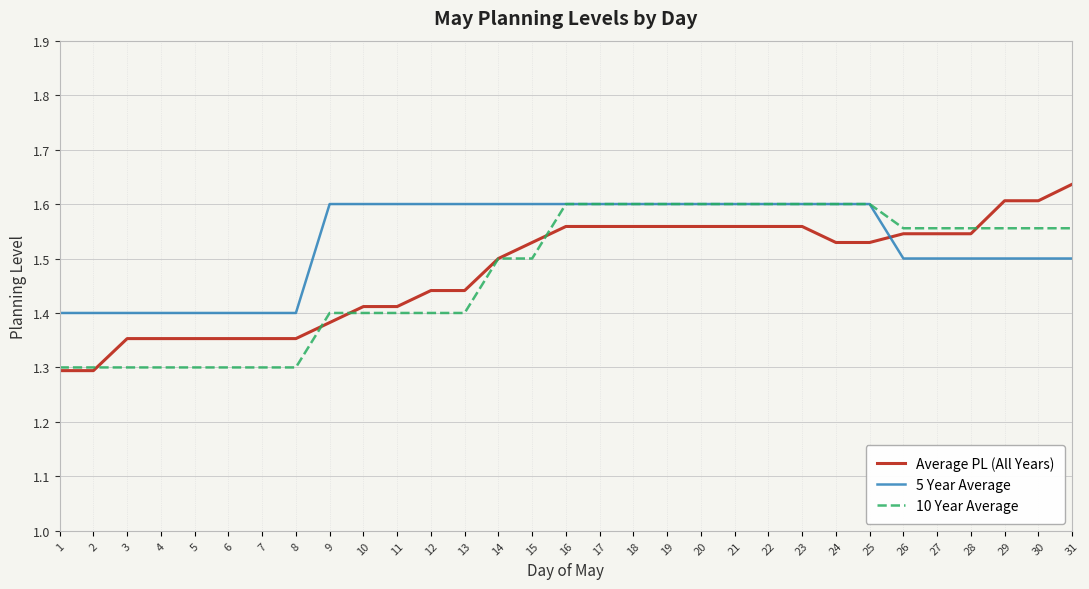

Does the chart display data point markers on the line(s)?

No